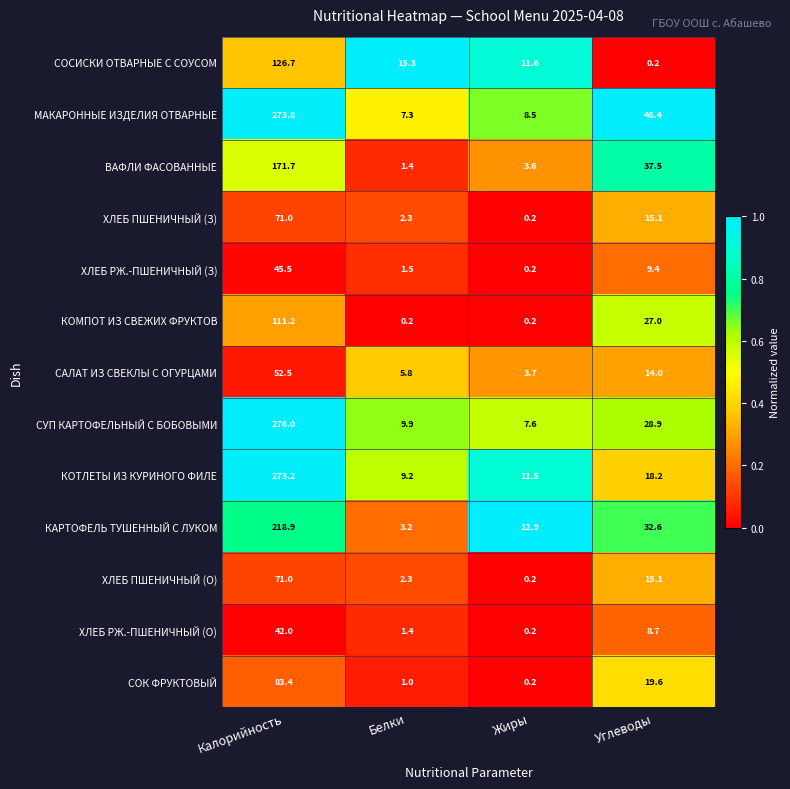

Where does the МАКАРОННЫЕ ИЗДЕЛИЯ ОТВАРНЫЕ series first go above 46?

Калорийность